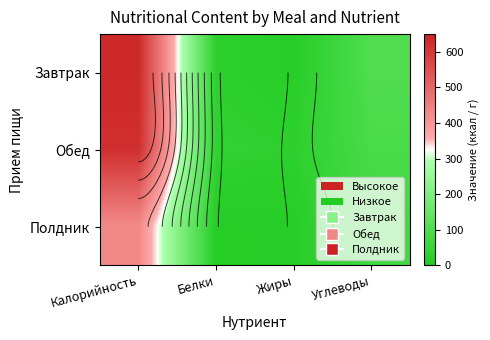

At which category is the sum across all series the highest?

Калорийность